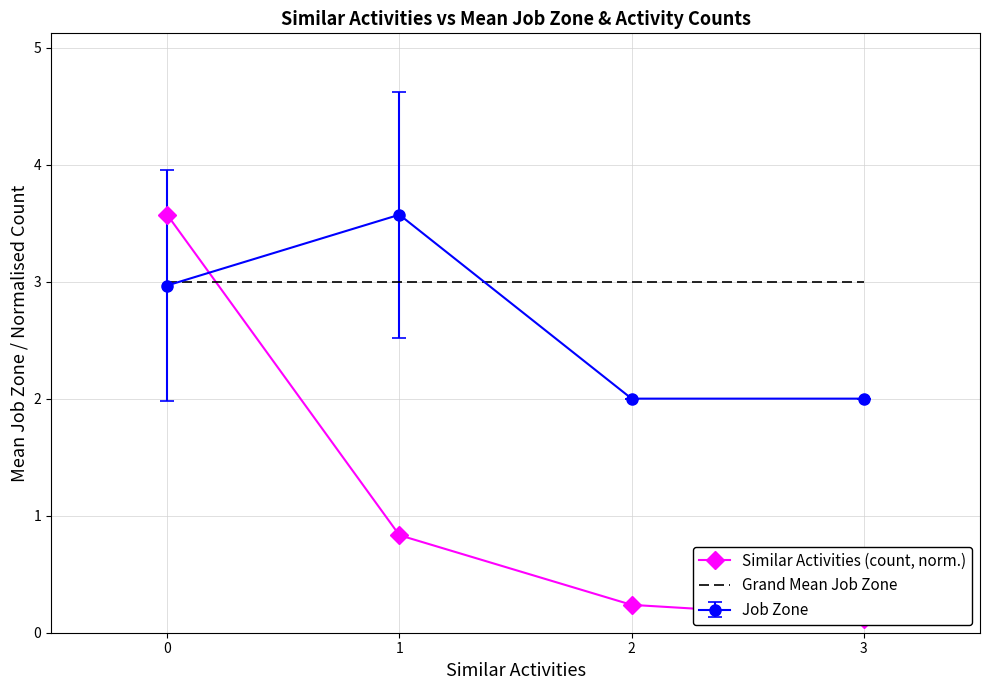

Rank the series by their maximum value, from highest to lowest.

Similar Activities (count, norm.), Grand Mean Job Zone